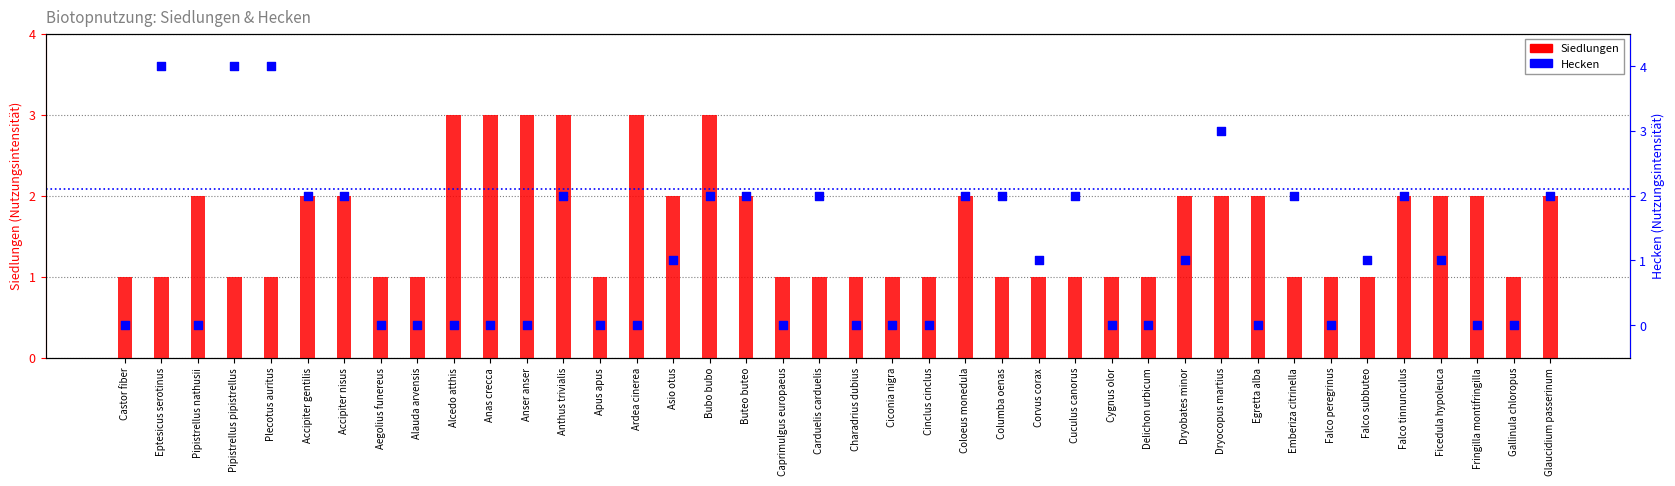

Which series has the largest Y range (max minus min)?

Hecken